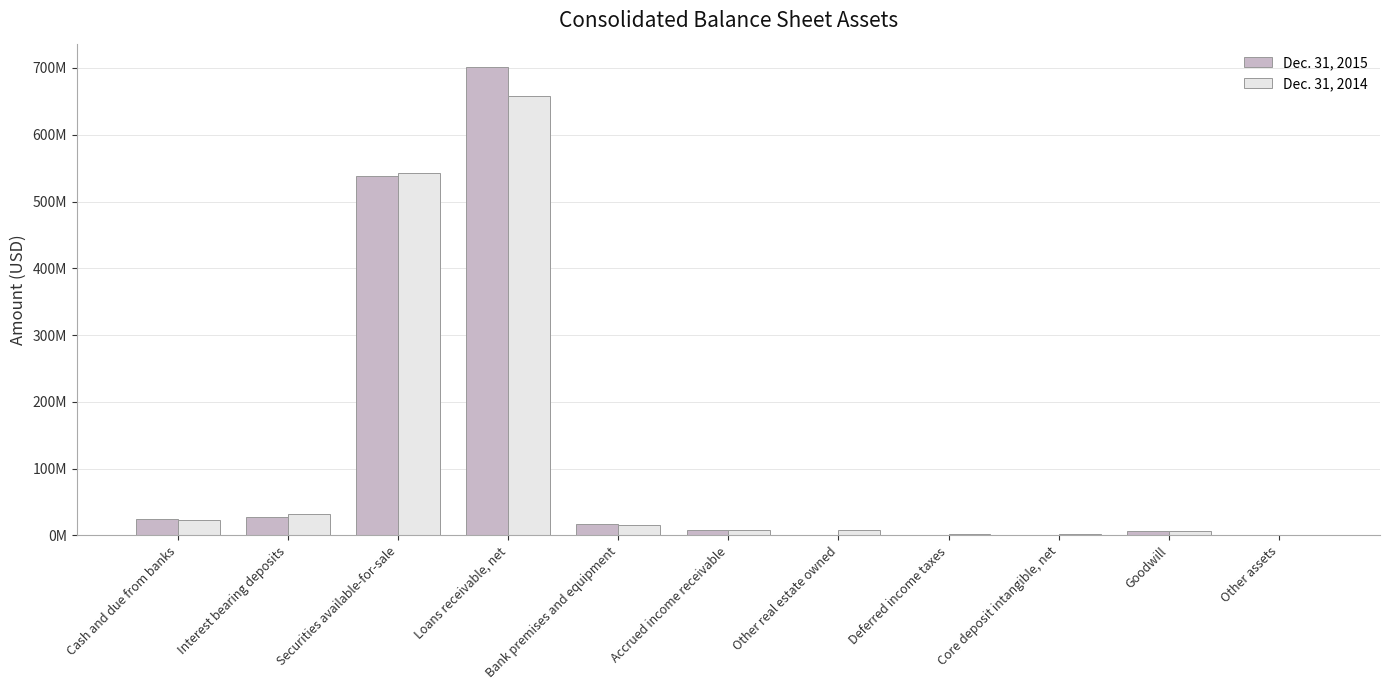

Are the bars horizontal?

No